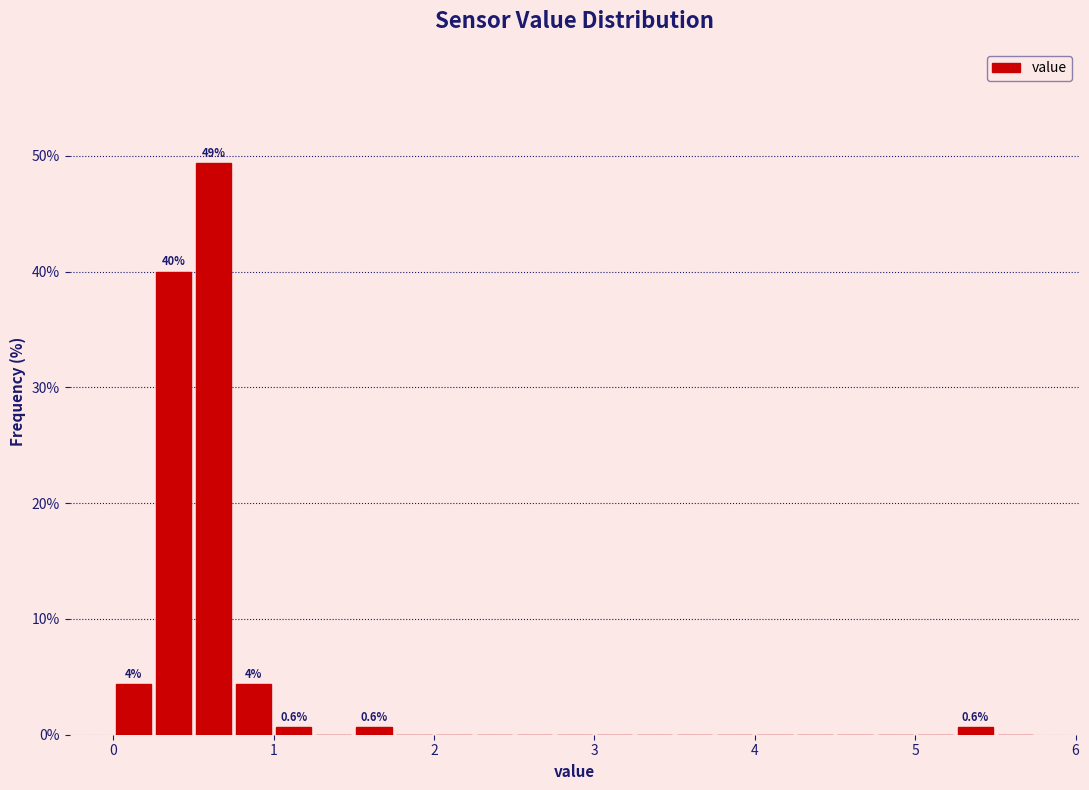

Read against the x-axis, roughly where is the centre of the tallest bar?

0.6